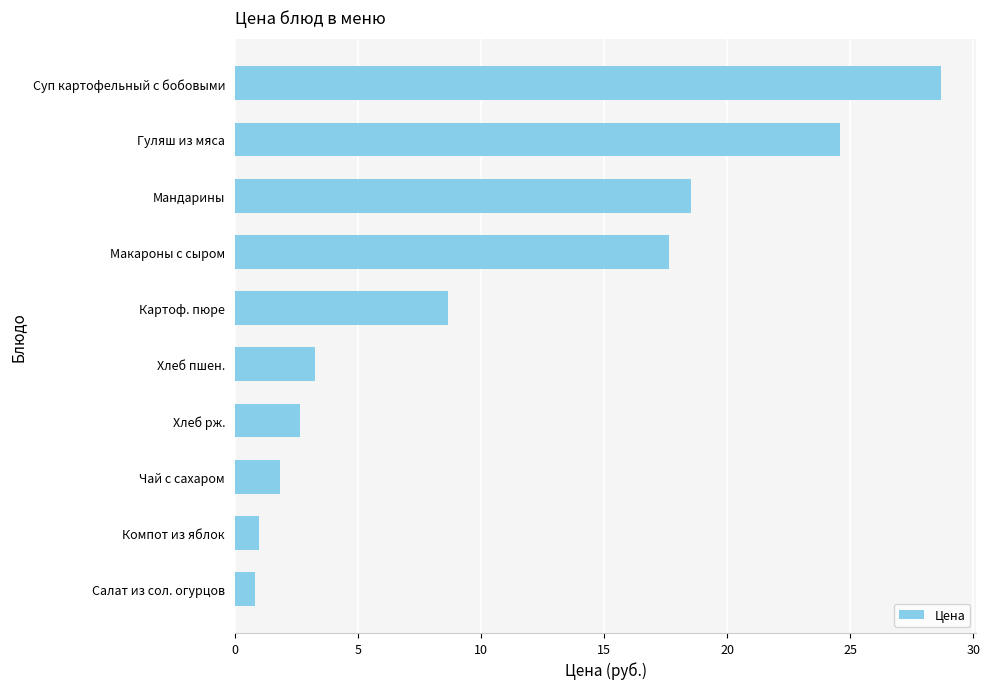

At which label is the value closest to 14?

Макароны с сыром